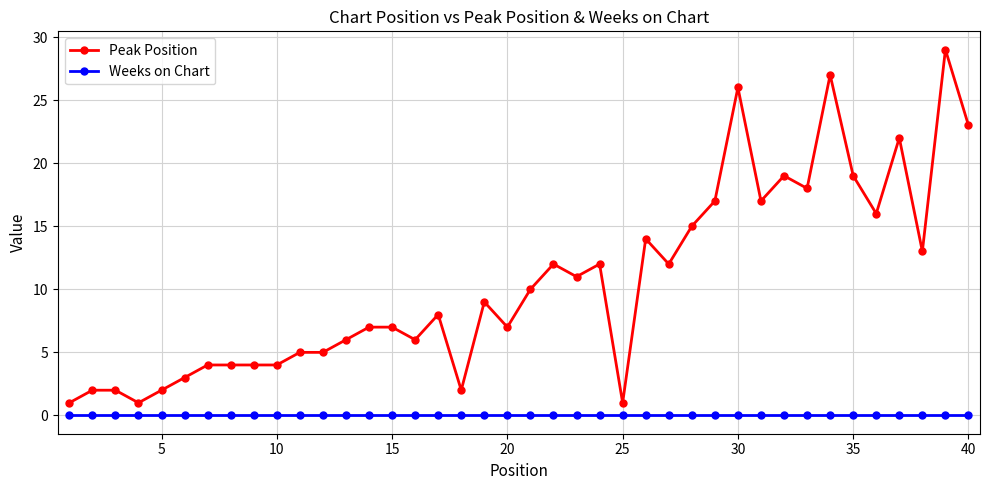

Which series has the largest total across all categories?

Peak Position